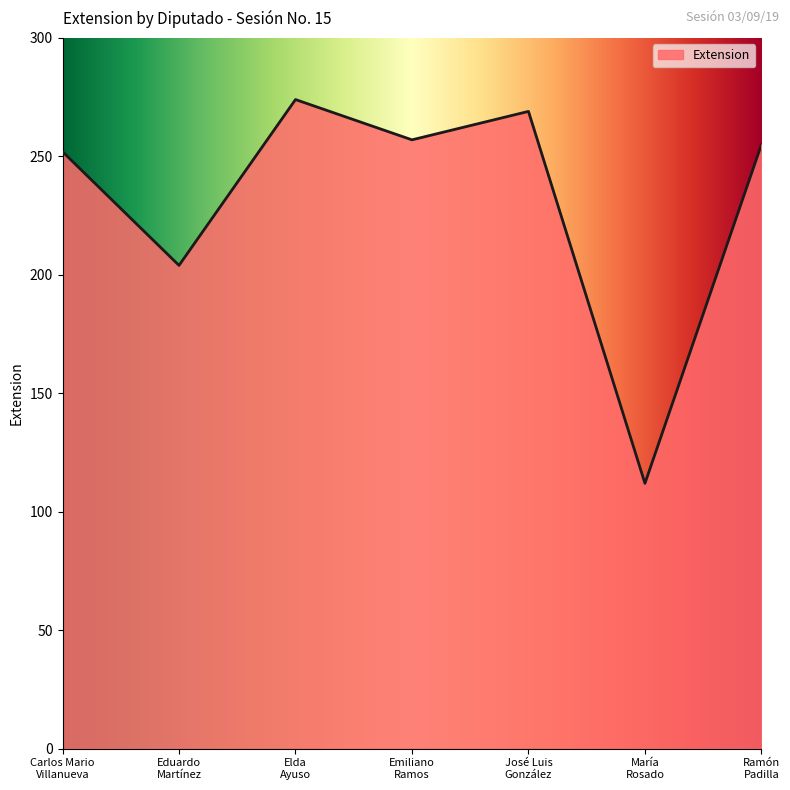

True or false: the data has more than 1 interior local peaks.

True